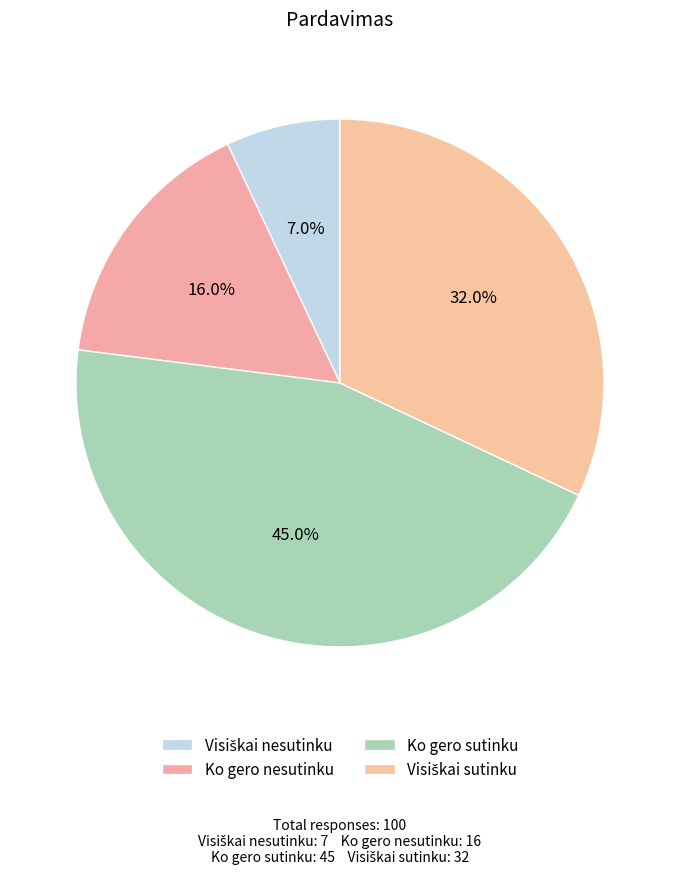

Count the number of slices in the pie.

4